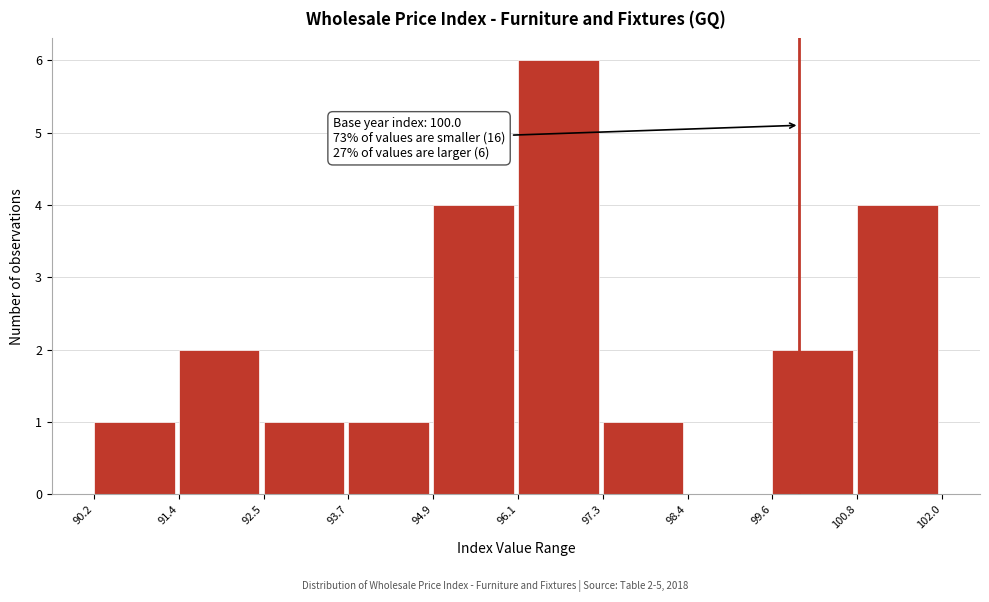

Which range on the x-axis has the tallest bar?

96.1 to 97.3